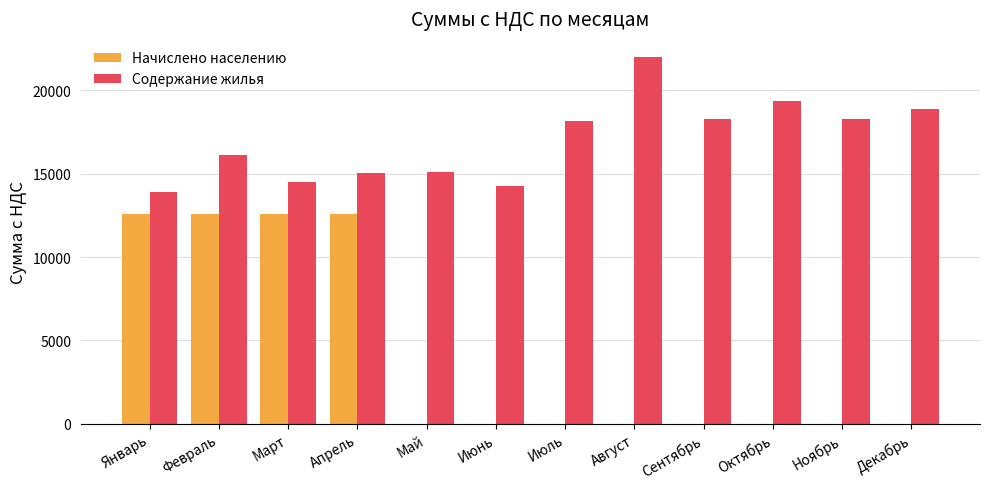

Which series changed the most between Январь and Октябрь?

Начислено населению